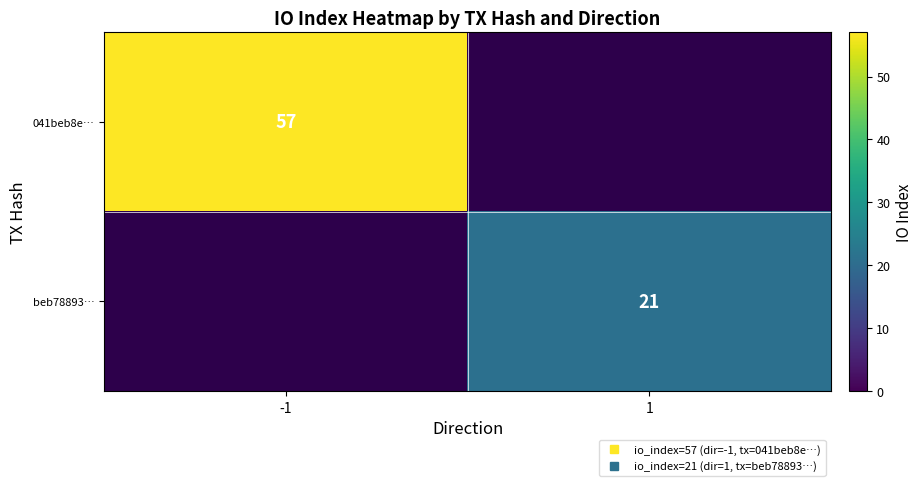

The beb78893… series shows 6.0 at 1. True or false?

False